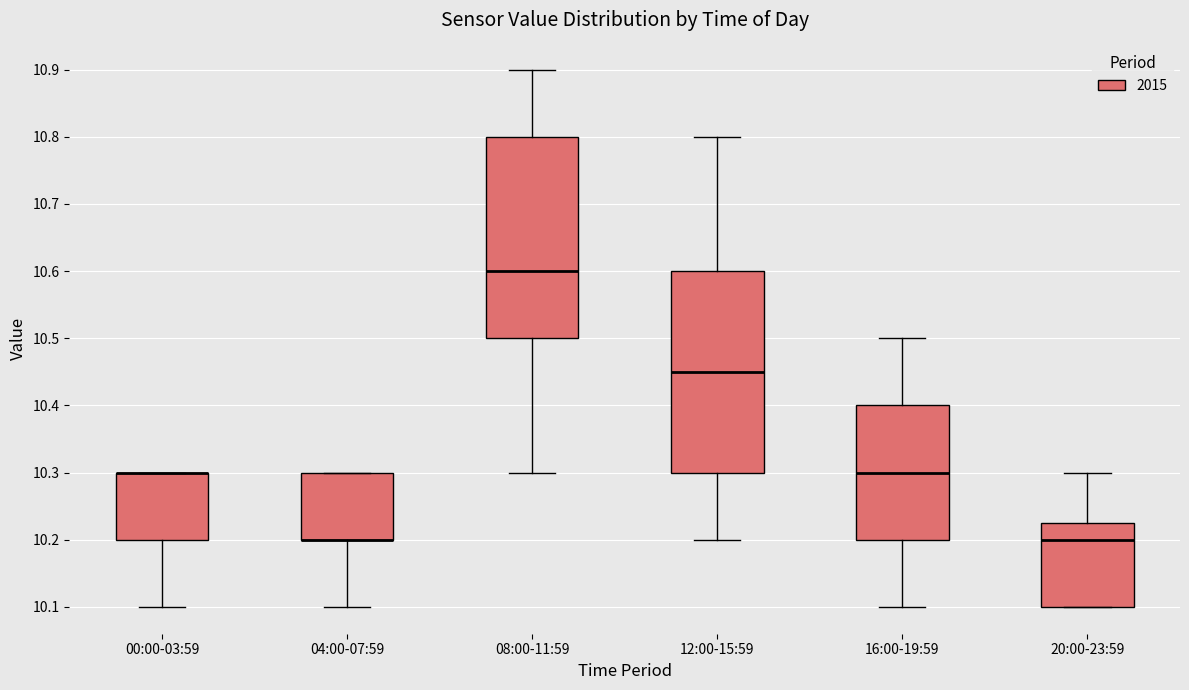

Reading left to right, read every box against the y-axis: the position of its median line, the range the box covers, and the ends of its whiskers. The values are not printed on the chart, so give them approximately, as read against the axis.

00:00-03:59: median 10.30 (drawn on the box's upper edge), box 10.20 to 10.30, whiskers 10.10 to 10.30
04:00-07:59: median 10.20 (drawn on the box's lower edge), box 10.20 to 10.30, whiskers 10.10 to 10.30
08:00-11:59: median 10.60, box 10.50 to 10.80, whiskers 10.30 to 10.90
12:00-15:59: median 10.45, box 10.30 to 10.60, whiskers 10.20 to 10.80
16:00-19:59: median 10.30, box 10.20 to 10.40, whiskers 10.10 to 10.50
20:00-23:59: median 10.20, box 10.10 to 10.23, whiskers 10.10 to 10.30